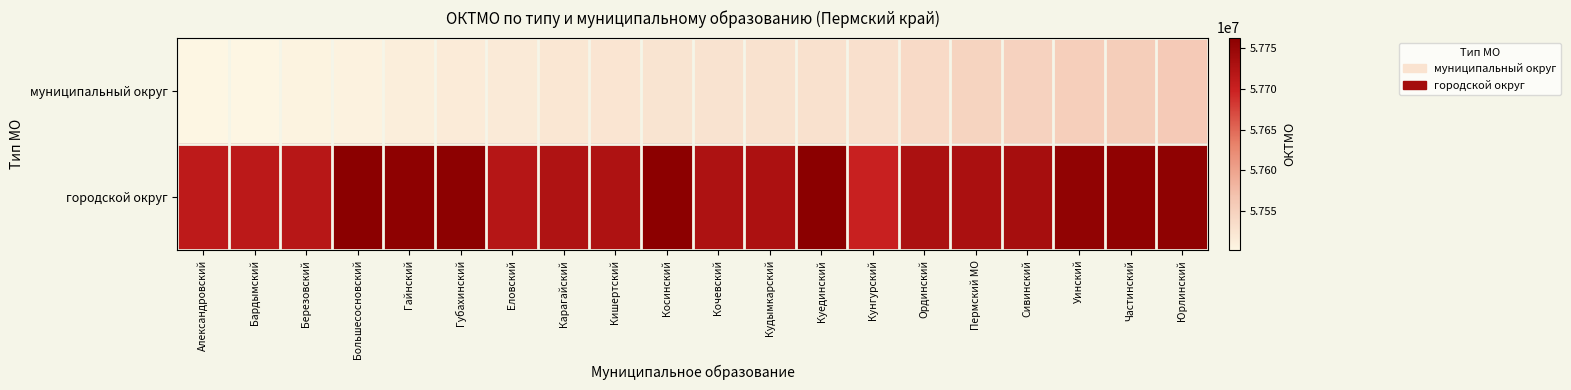

At Уинский, list the series in order from largest to smallest.

городской округ, муниципальный округ